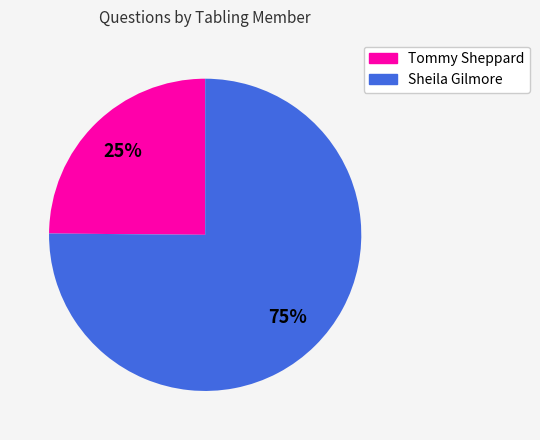

Count the number of slices in the pie.

2